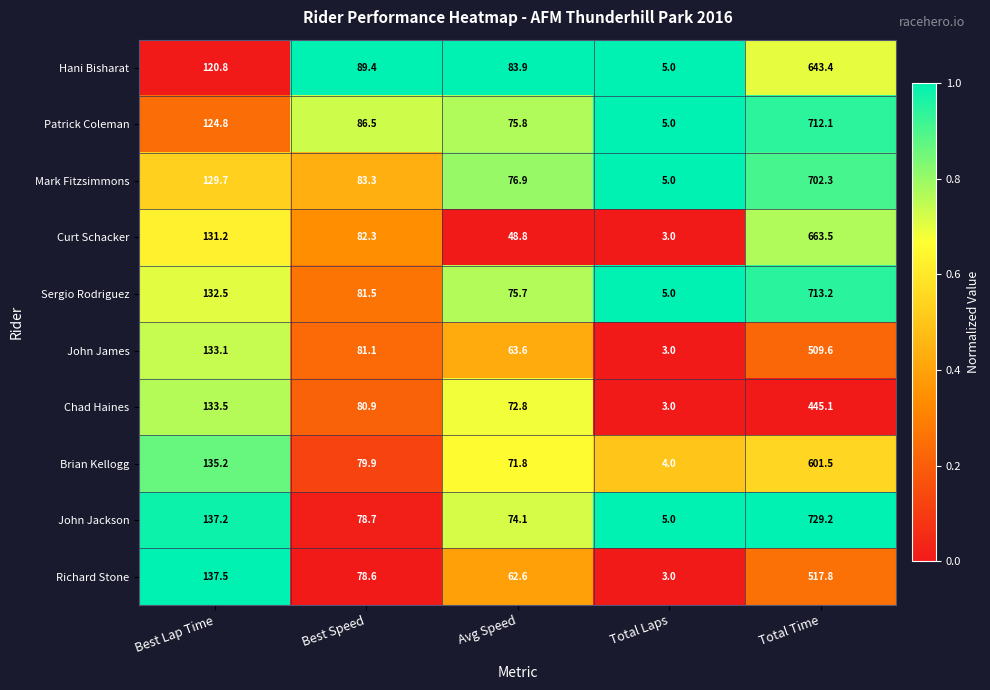

The value of John James at Best Speed is 81.1. True or false?

True